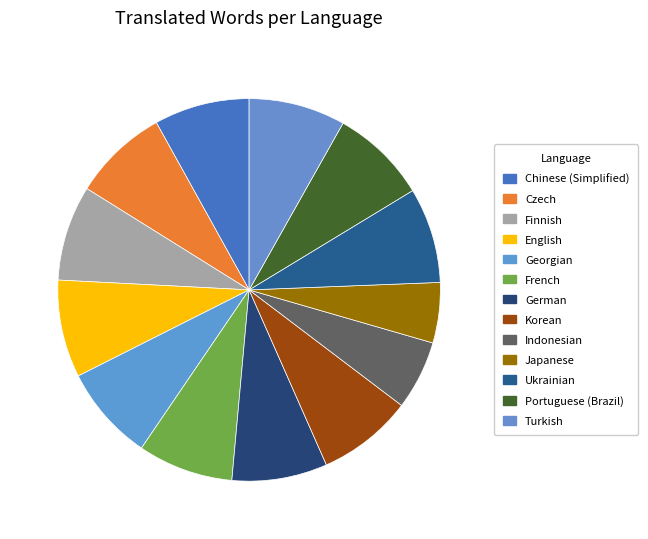

Is it true that Indonesian is 12% of the pie?

False